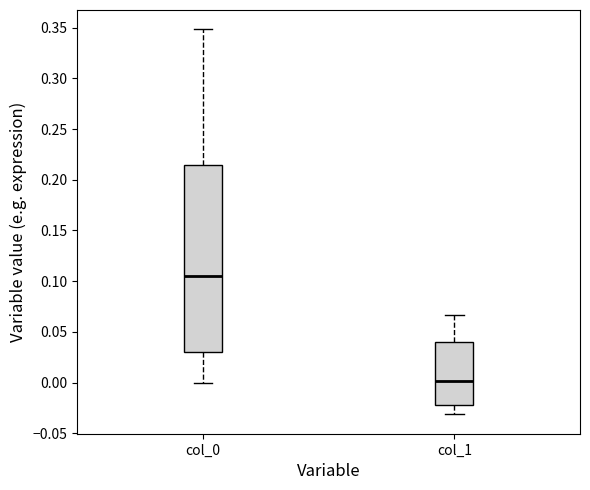

Where does the lower whisker of the box for col_0 end on the y-axis? The values are not printed on the chart, so give them approximately, as read against the axis.

0.000